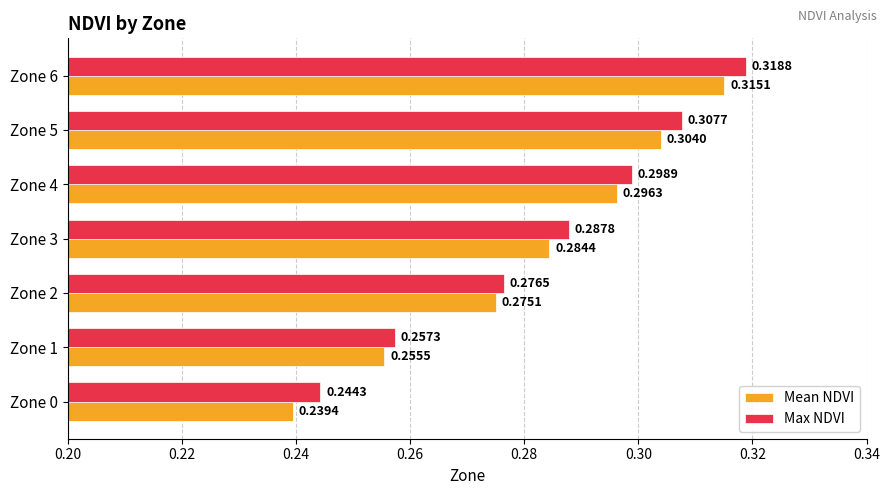

Which series has the largest total across all categories?

Max NDVI